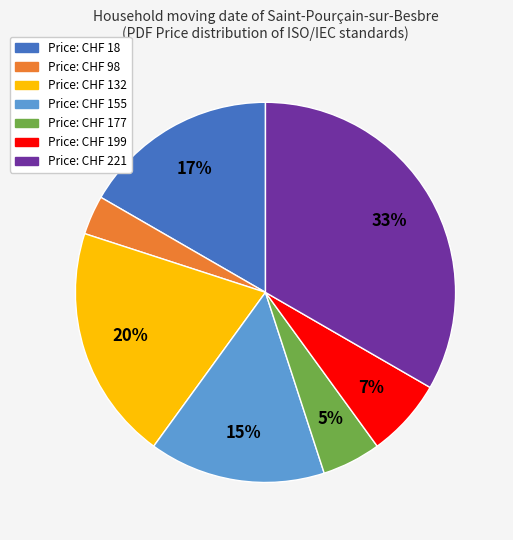

Does any single category account for the majority?

No